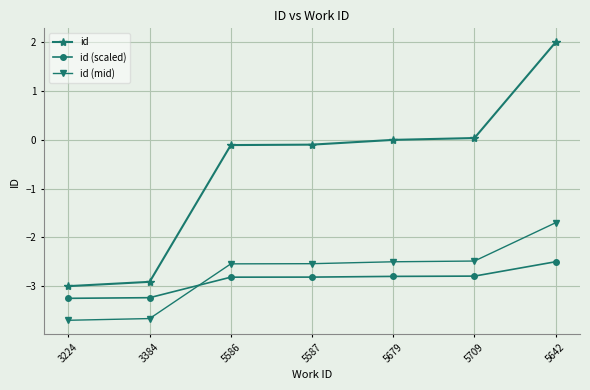

What is the difference between the maximum and second lowest values in the id (scaled) series?

0.7